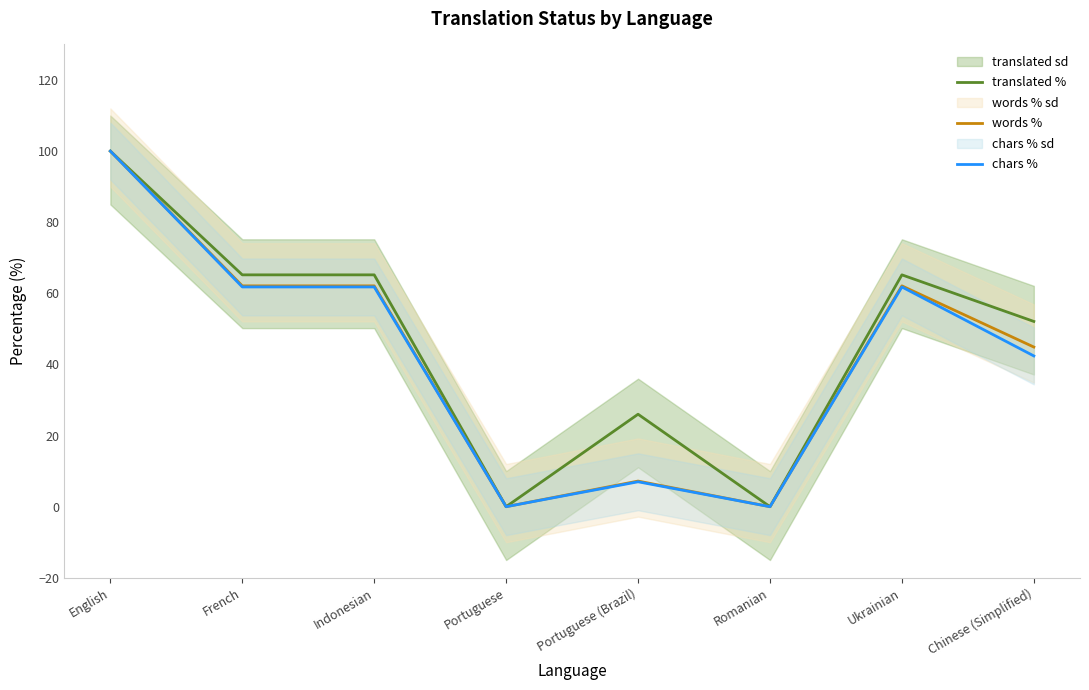

Reading left to right, list all the values displayed in this chart.

translated %: English=100.0	French=65.2	Indonesian=65.2	Portuguese=0.0	Portuguese (Brazil)=26.0	Romanian=0.0	Ukrainian=65.2	Chinese (Simplified)=52.1
words %: English=100.0	French=62.1	Indonesian=62.1	Portuguese=0.0	Portuguese (Brazil)=7.2	Romanian=0.0	Ukrainian=62.1	Chinese (Simplified)=44.9
chars %: English=100.0	French=61.8	Indonesian=61.8	Portuguese=0.0	Portuguese (Brazil)=7.0	Romanian=0.0	Ukrainian=61.8	Chinese (Simplified)=42.4